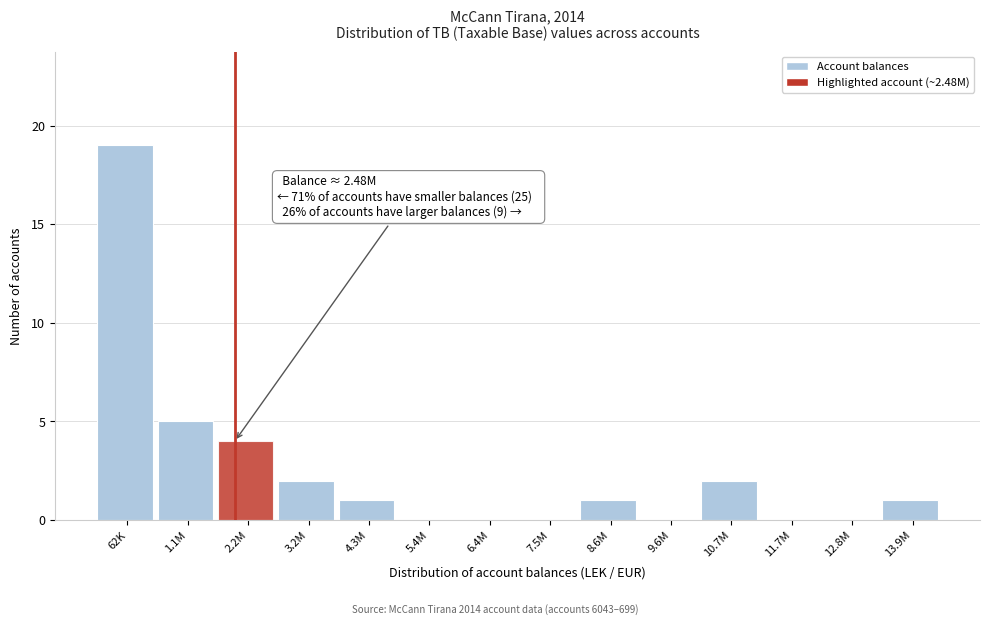

Reading left to right, transcribe all the data shown in this chart.

62K=19	1.1M=5	2.2M=4	3.2M=2	4.3M=1	5.4M=0	6.4M=0	7.5M=0	8.6M=1	9.6M=0	10.7M=2	11.7M=0	12.8M=0	13.9M=1